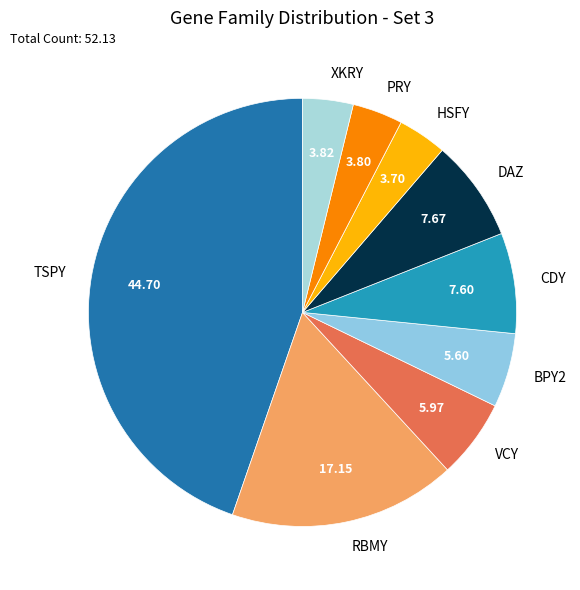

Do VCY and TSPY together represent more than half of the pie?

Yes